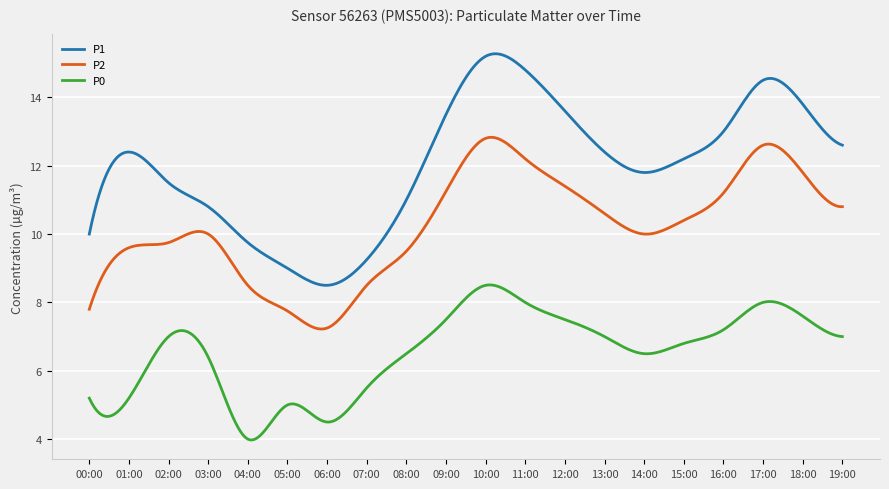

Which series has the widest spread of values?

P1